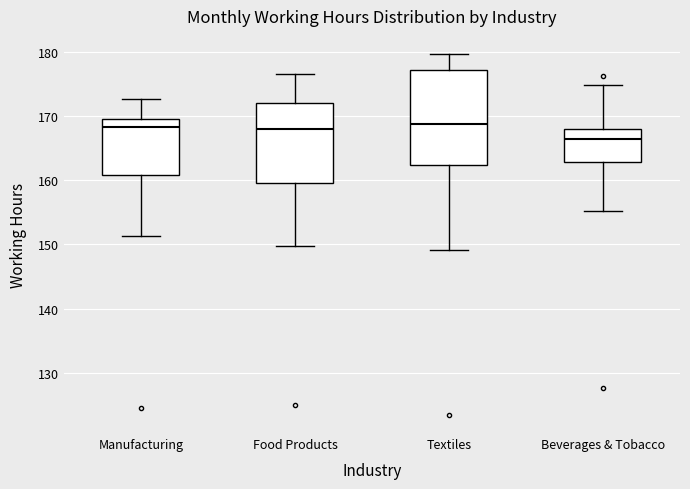

Reading left to right, transcribe this box plot: for each box, give where its median line is, the range the box spans, and where its two whiskers end, as read against the y-axis. The values are not printed on the chart, so give them approximately, as read against the axis.

Manufacturing: median 168, box 161 to 170, whiskers 151 to 173
Food Products: median 168, box 160 to 172, whiskers 150 to 177
Textiles: median 169, box 162 to 177, whiskers 149 to 180
Beverages & Tobacco: median 166, box 163 to 168, whiskers 155 to 175